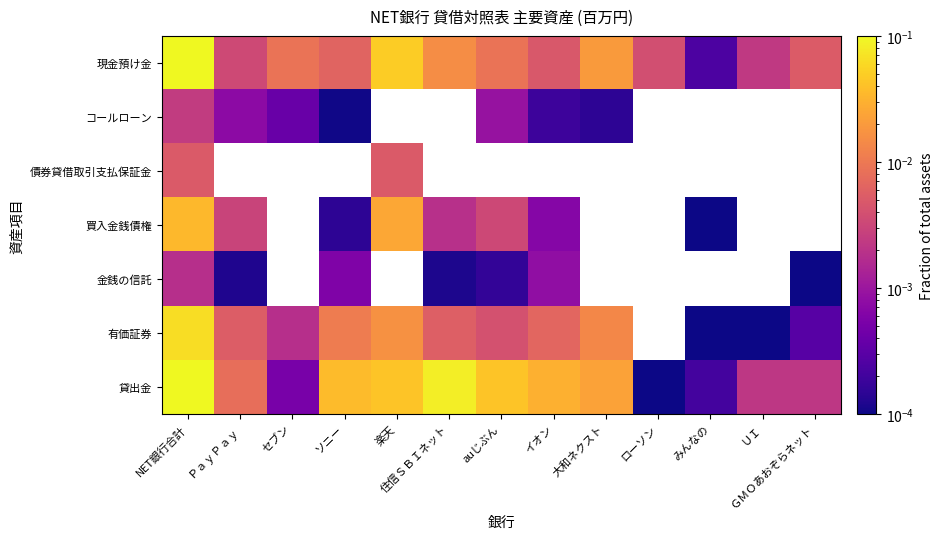

Is it true that 金銭の信託 equals 0.0 at 住信ＳＢＩネット?

False